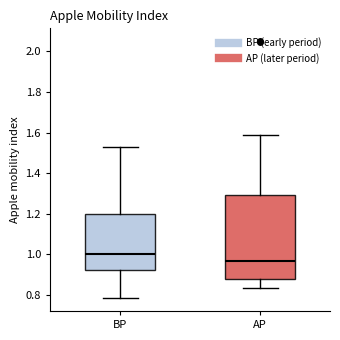

Reading left to right, transcribe this box plot: for each box, give where its median line is, the range the box spans, and where its two whiskers end, as read against the y-axis. The values are not printed on the chart, so give them approximately, as read against the axis.

BP: median 1.00, box 0.92 to 1.20, whiskers 0.78 to 1.52
AP: median 0.96, box 0.88 to 1.30, whiskers 0.84 to 1.58